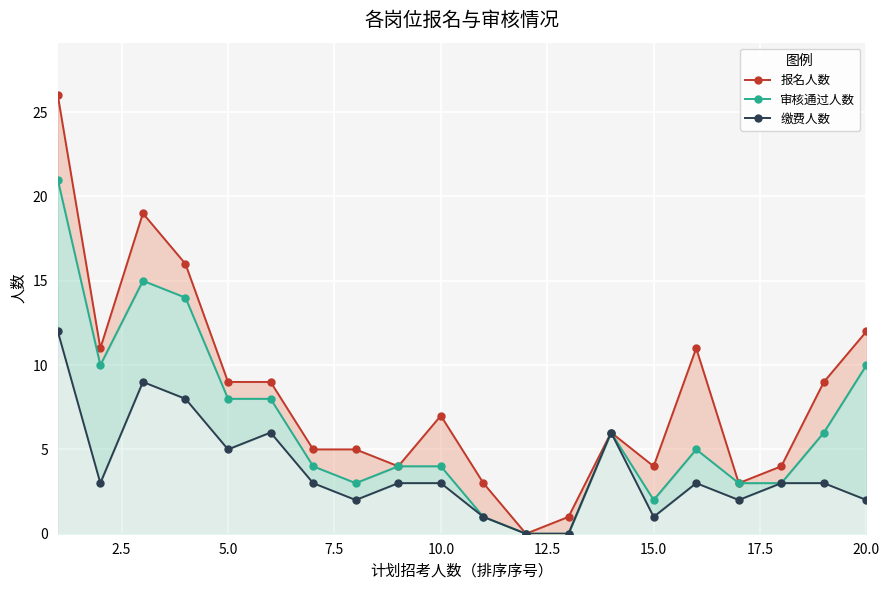

Reading right to left, transcribe all the data shown in this chart.

报名人数: 12	9	4	3	11	4	6	1	0	3	7	4	5	5	9	9	16	19	11	26
审核通过人数: 10	6	3	3	5	2	6	0	0	1	4	4	3	4	8	8	14	15	10	21
缴费人数: 2	3	3	2	3	1	6	0	0	1	3	3	2	3	6	5	8	9	3	12